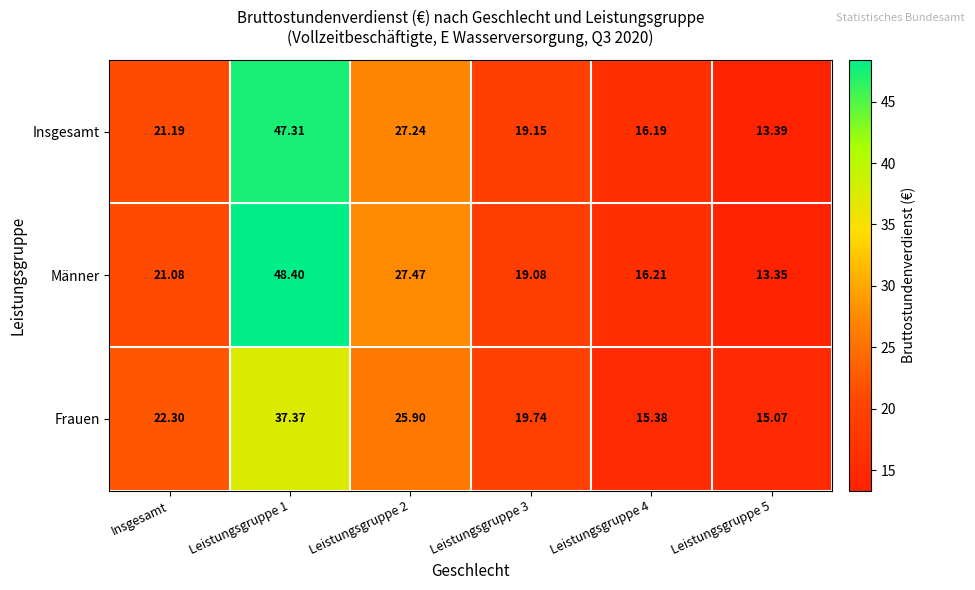

At which label does Frauen first exceed 22?

Insgesamt